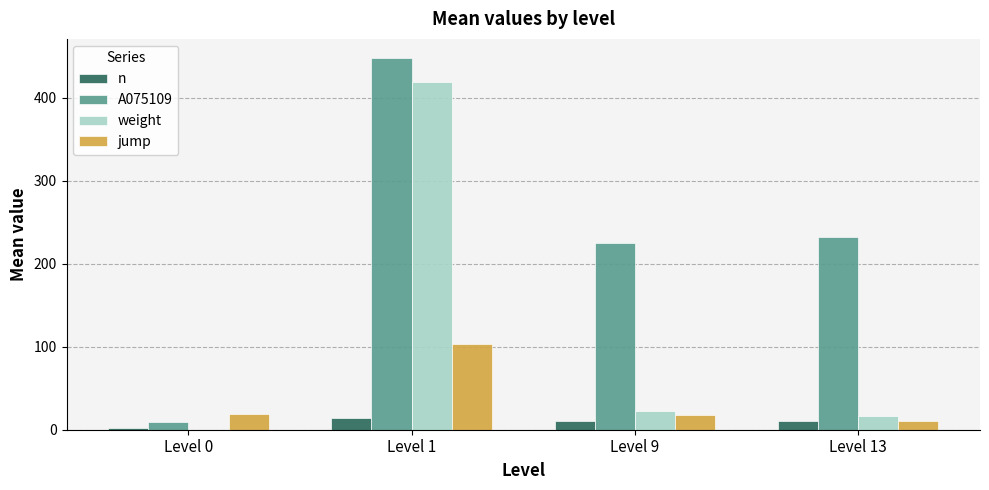

Is it true that n equals 10.0 at Level 13?

True